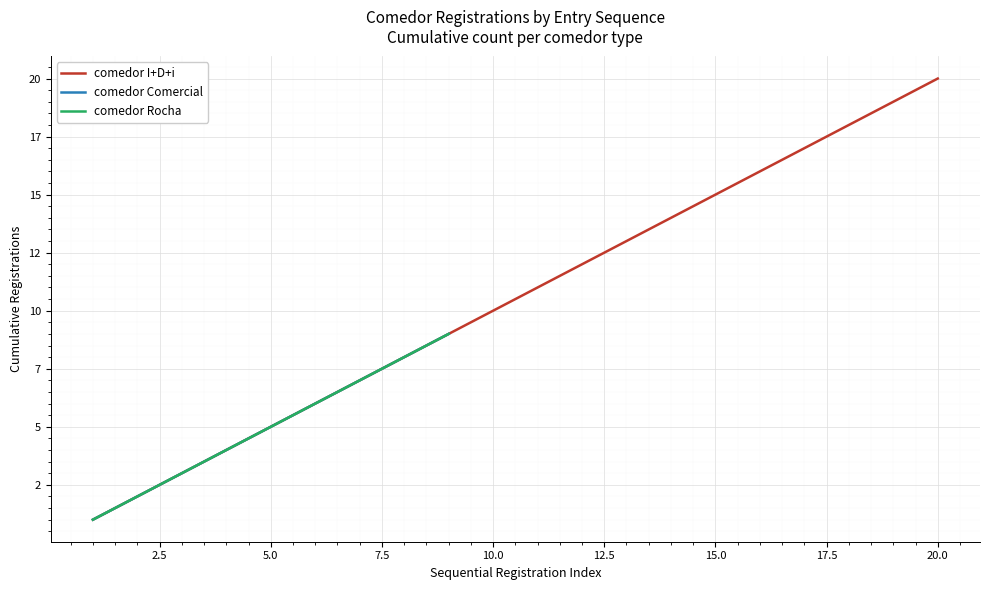

Count the number of categories in the chart.

20